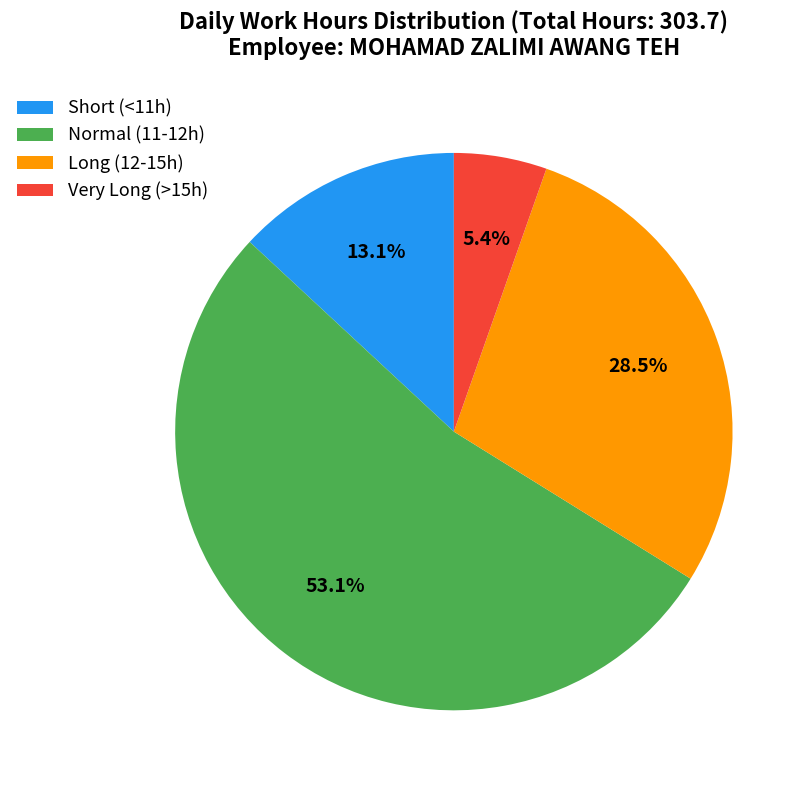

Rank the categories by value from highest to lowest.

Normal (11-12h), Long (12-15h), Short (<11h), Very Long (>15h)